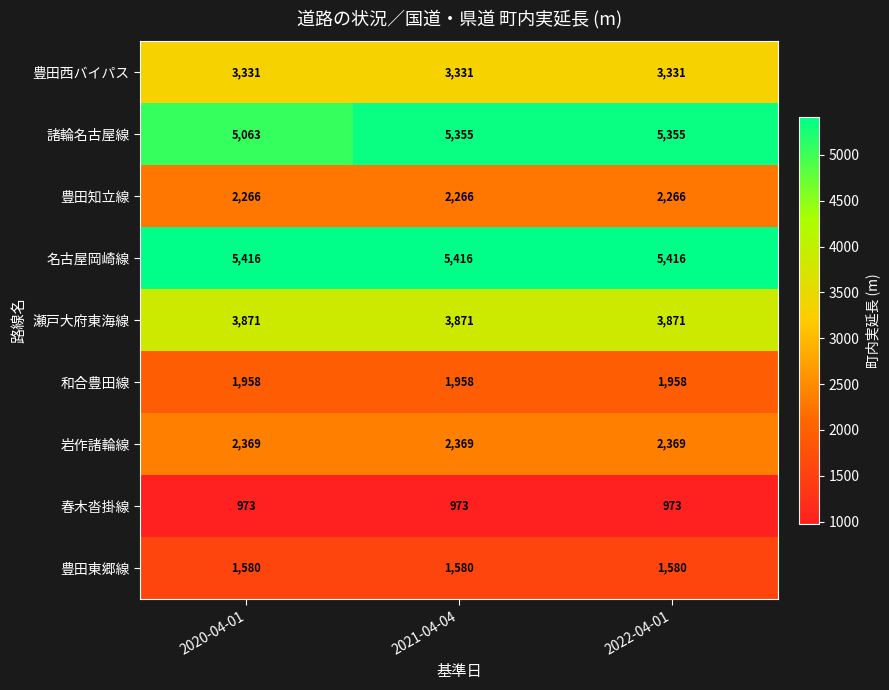

Reading left to right, list all the values displayed in this chart.

豊田西バイパス: 2020-04-01=3331	2021-04-04=3331	2022-04-01=3331
諸輪名古屋線: 2020-04-01=5063	2021-04-04=5355	2022-04-01=5355
豊田知立線: 2020-04-01=2266	2021-04-04=2266	2022-04-01=2266
名古屋岡崎線: 2020-04-01=5416	2021-04-04=5416	2022-04-01=5416
瀬戸大府東海線: 2020-04-01=3871	2021-04-04=3871	2022-04-01=3871
和合豊田線: 2020-04-01=1958	2021-04-04=1958	2022-04-01=1958
岩作諸輪線: 2020-04-01=2369	2021-04-04=2369	2022-04-01=2369
春木沓掛線: 2020-04-01=973	2021-04-04=973	2022-04-01=973
豊田東郷線: 2020-04-01=1580	2021-04-04=1580	2022-04-01=1580